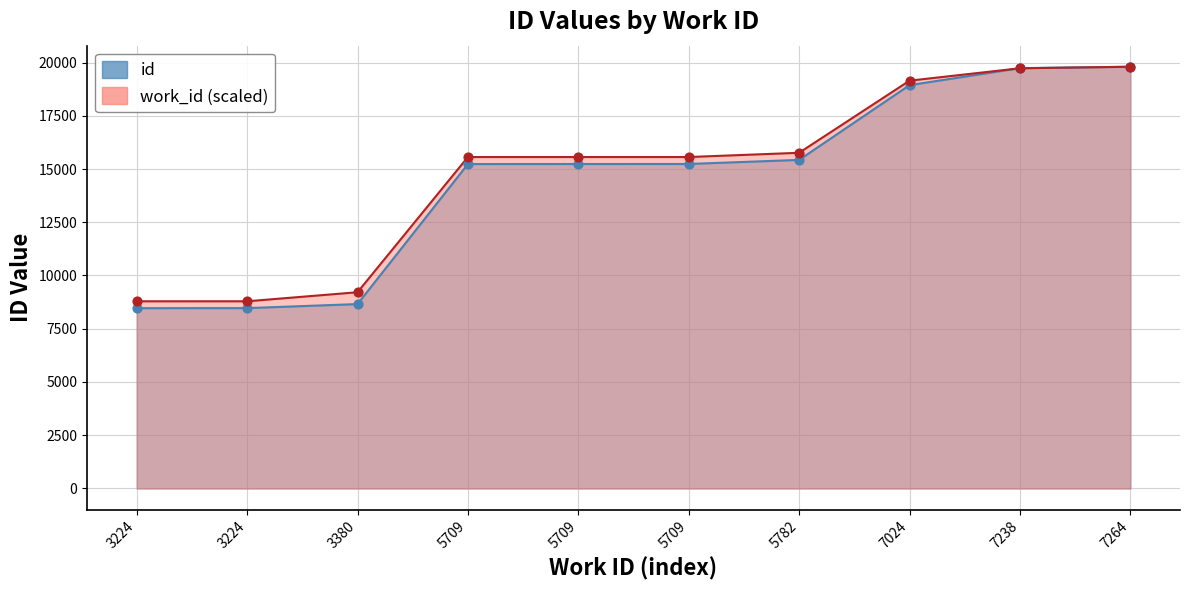

Which series has the largest total across all categories?

work_id